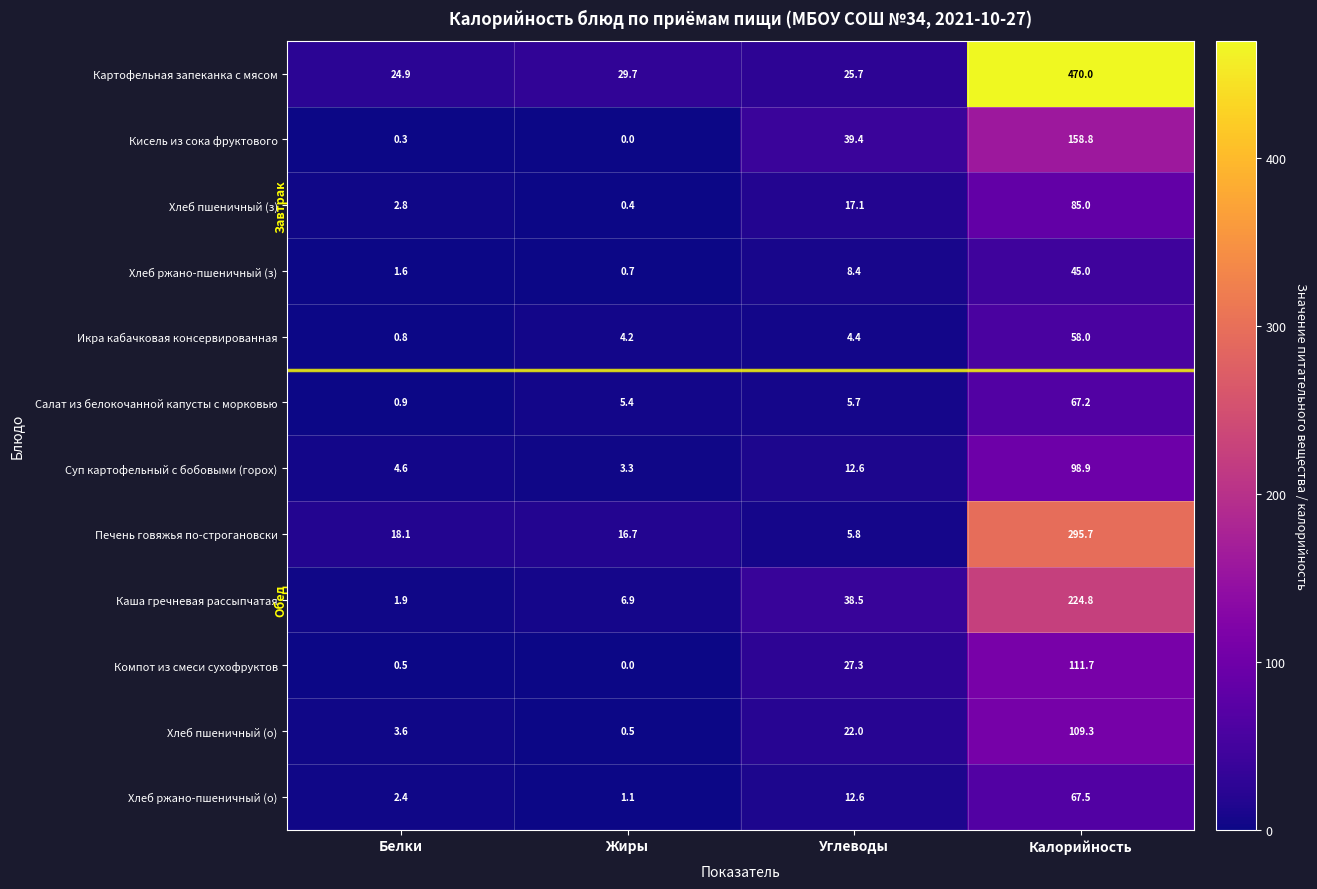

At which label does Хлеб ржано-пшеничный (з) first exceed 8?

Углеводы